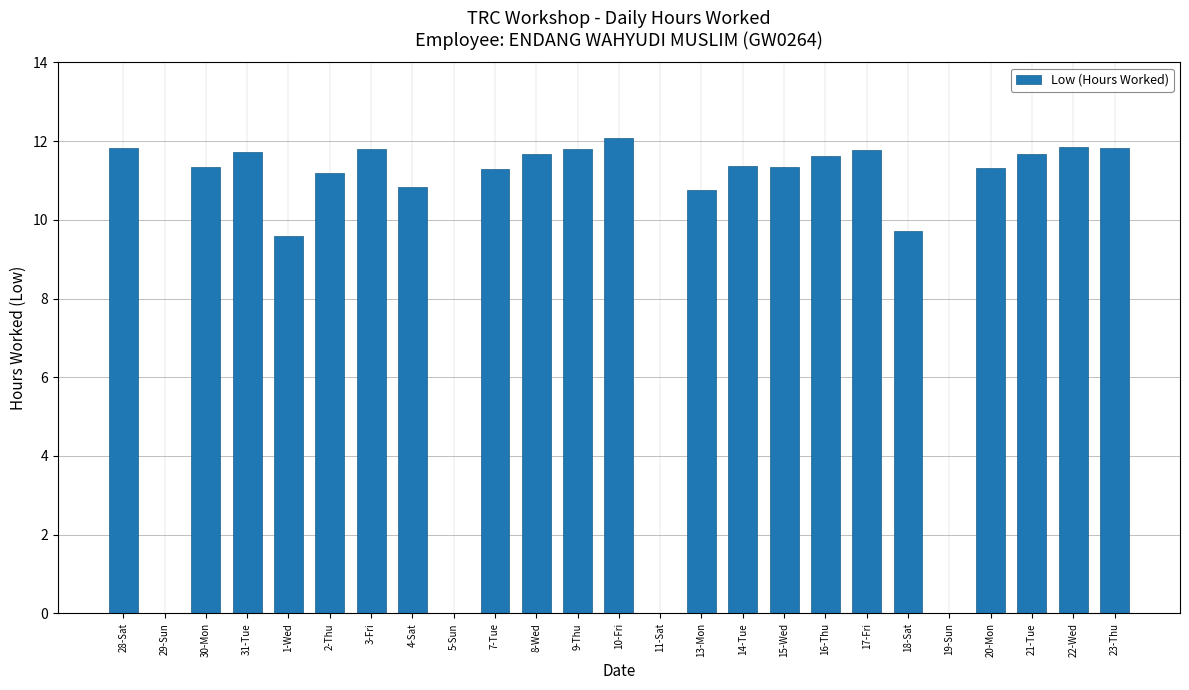

The value at 16-Thu is 11.6. True or false?

True